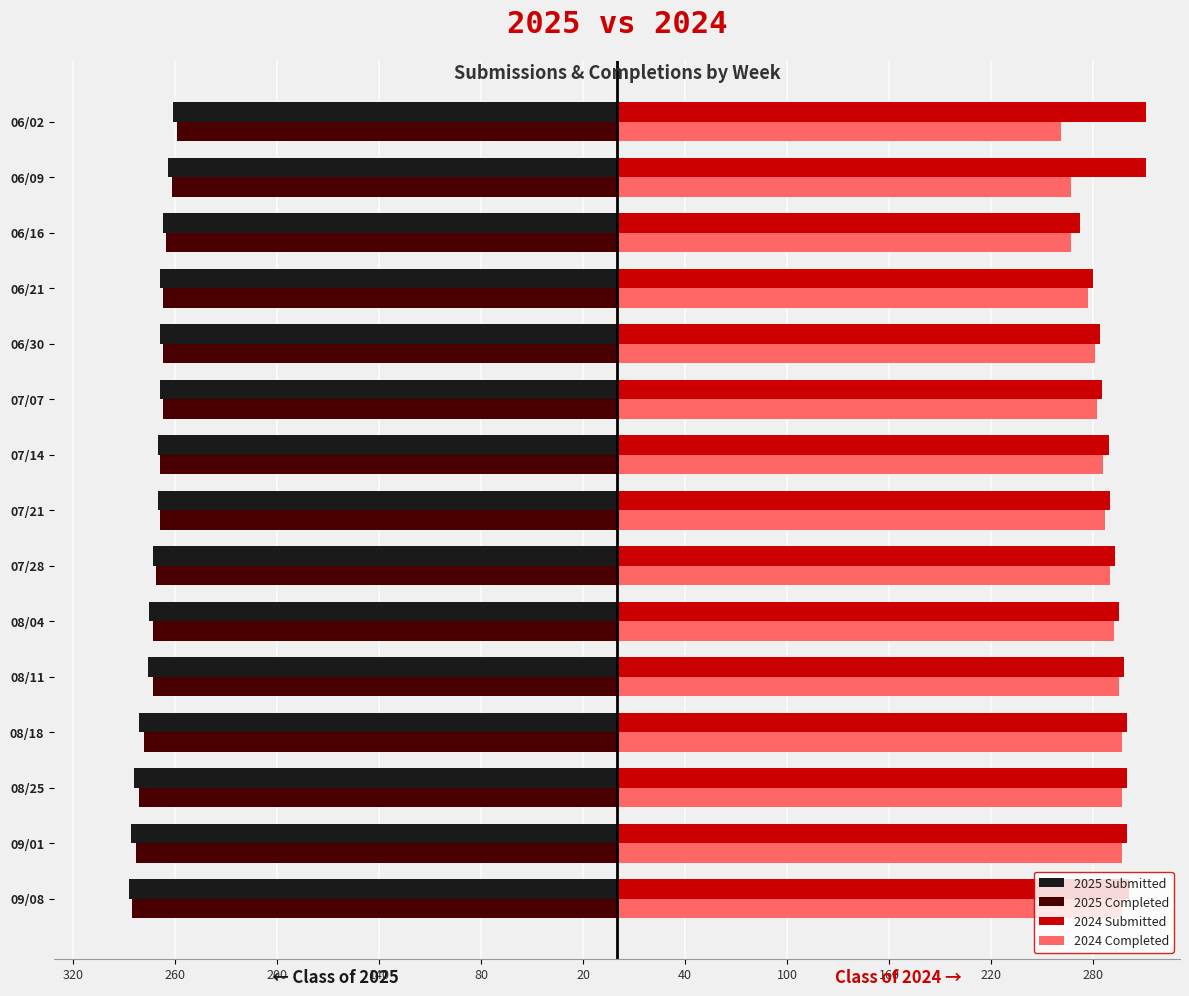

What are all the series names shown in the legend?

2025 Submitted, 2025 Completed, 2024 Submitted, 2024 Completed